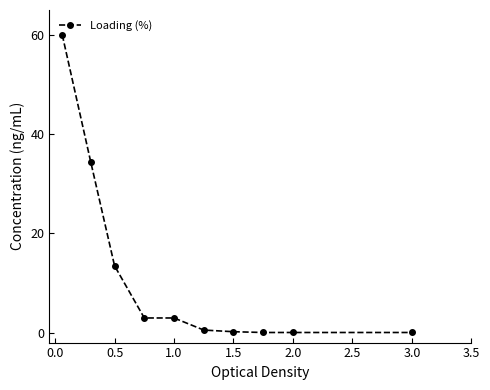

What is the maximum value shown in the chart?

60.0